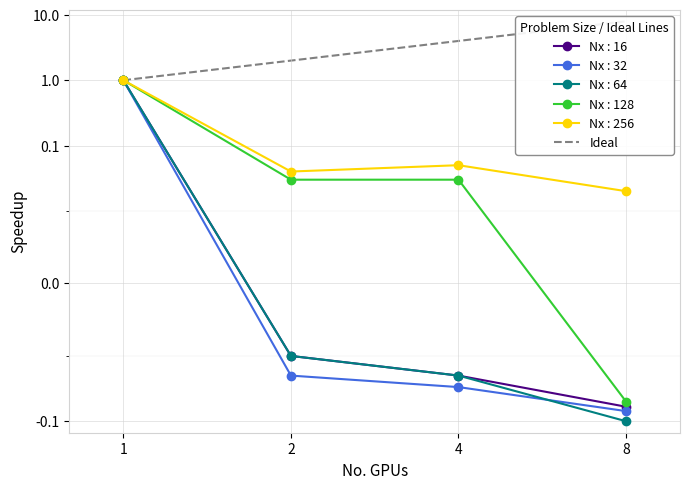

Count the values in the range 2 to 8.

3